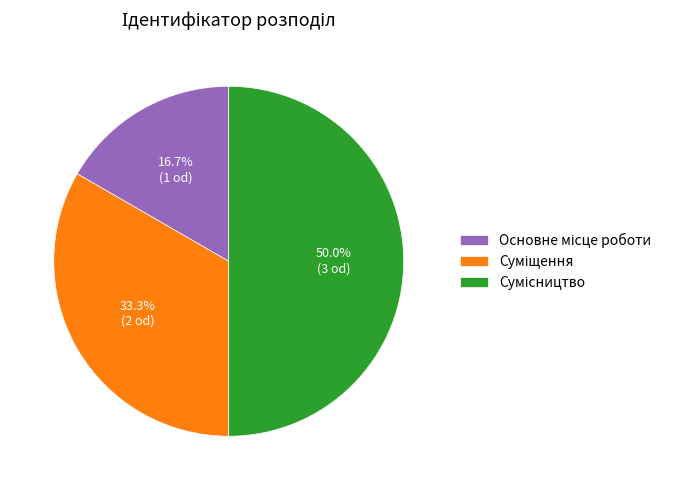

How many slices are in this pie chart?

3